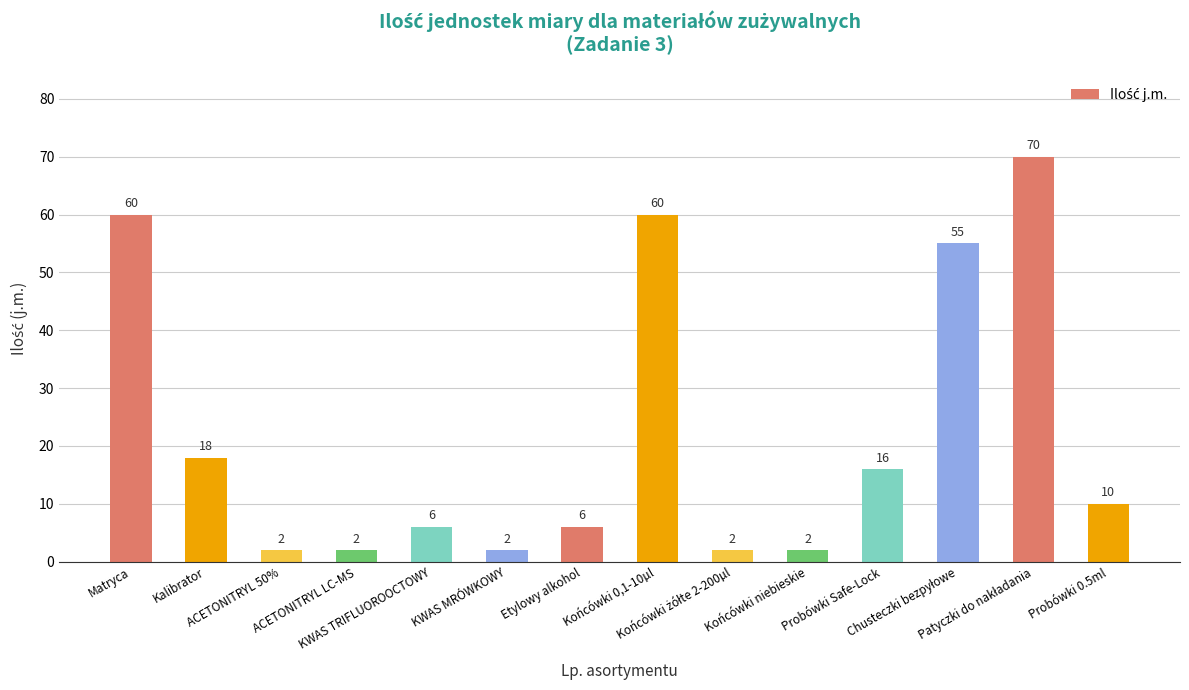

What is the average value?

22